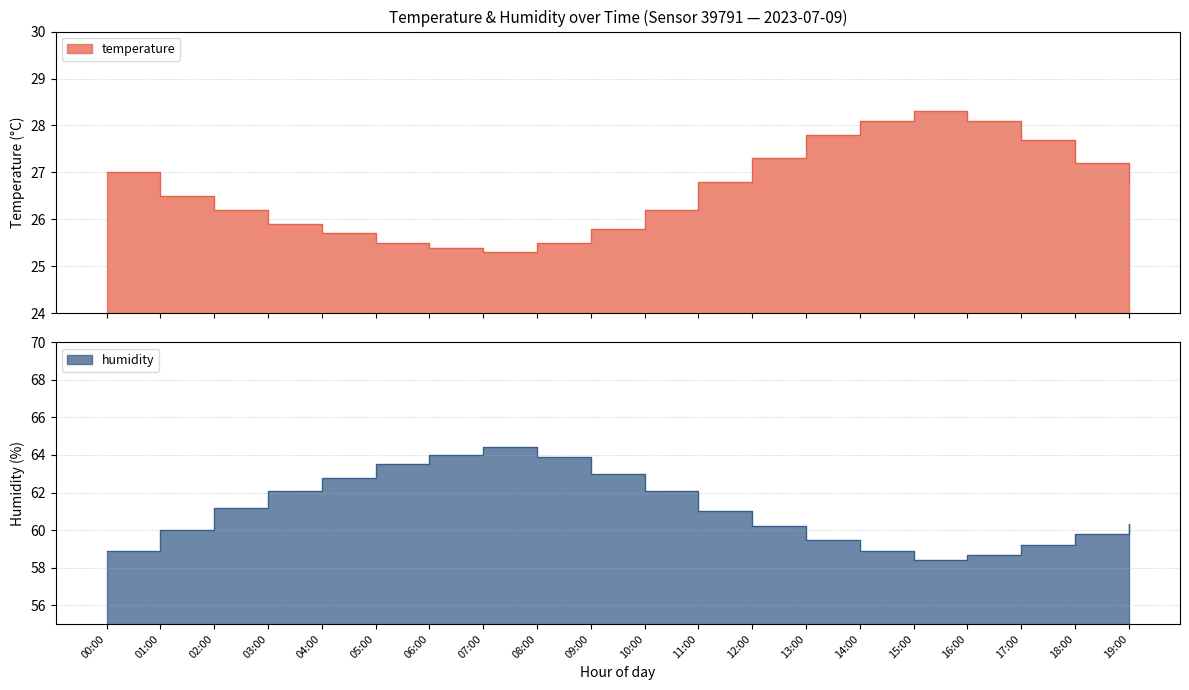

The humidity series shows 62.1 at 03:00. True or false?

True